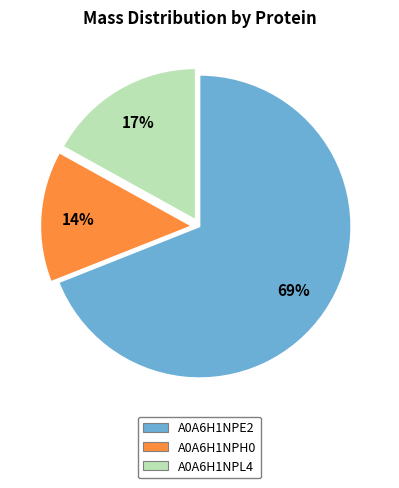

Is A0A6H1NPL4 the majority of the pie?

No